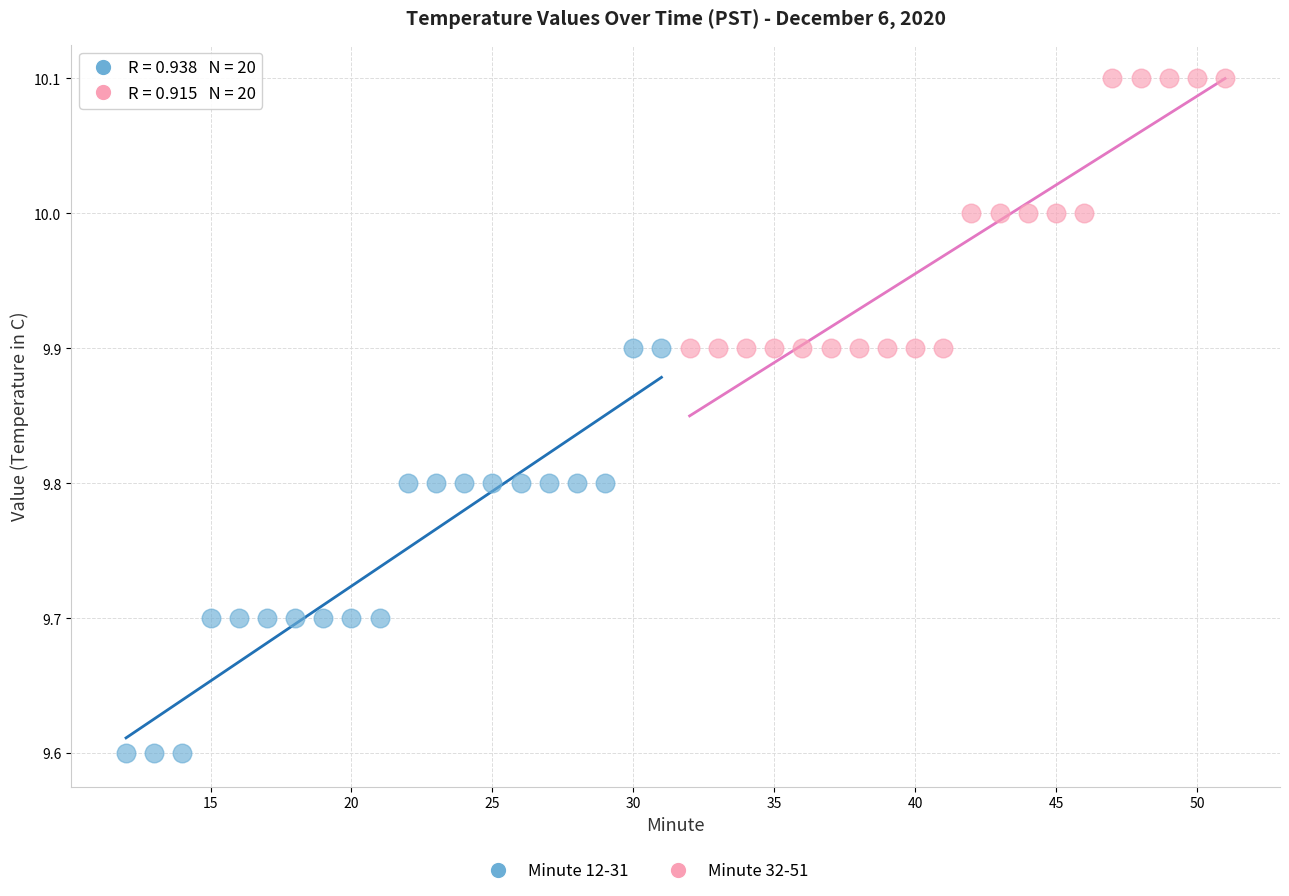

Which series contains the highest Y value?

Minute 32-51